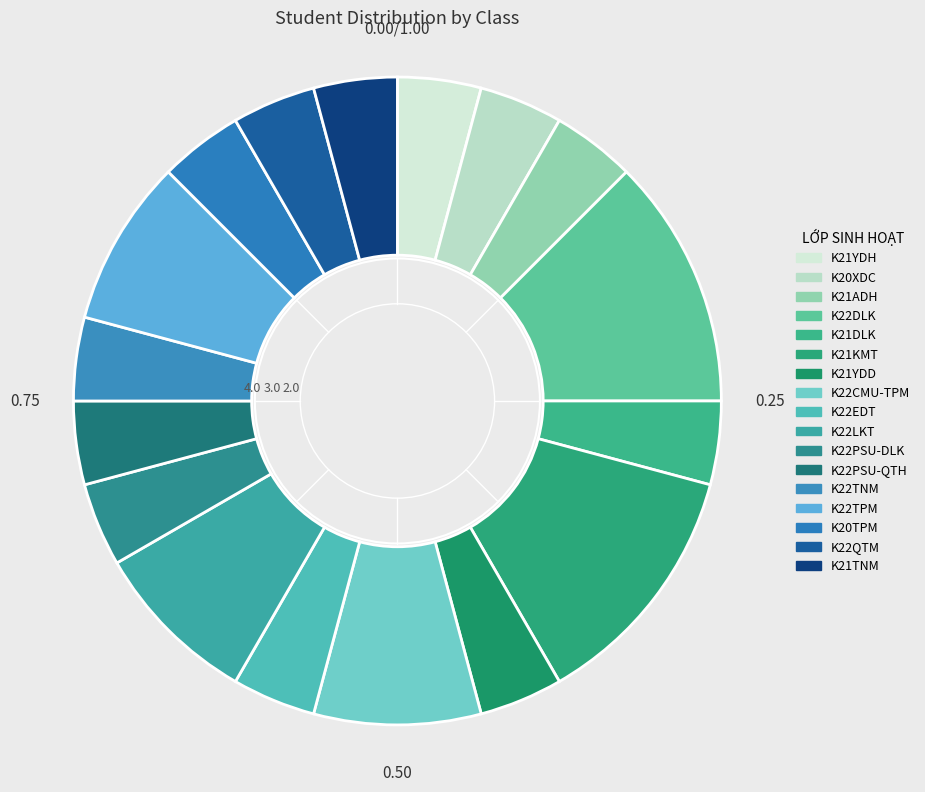

Count the number of slices in the pie.

17